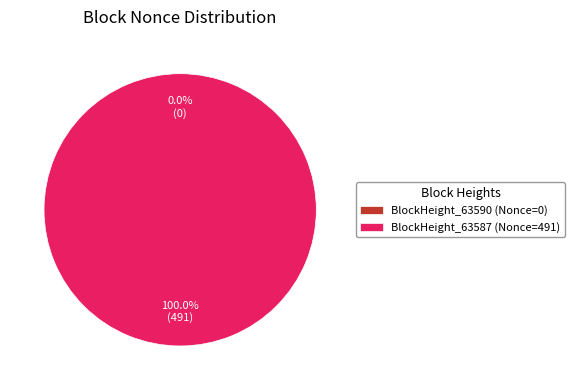

How many segments does this pie chart have?

2